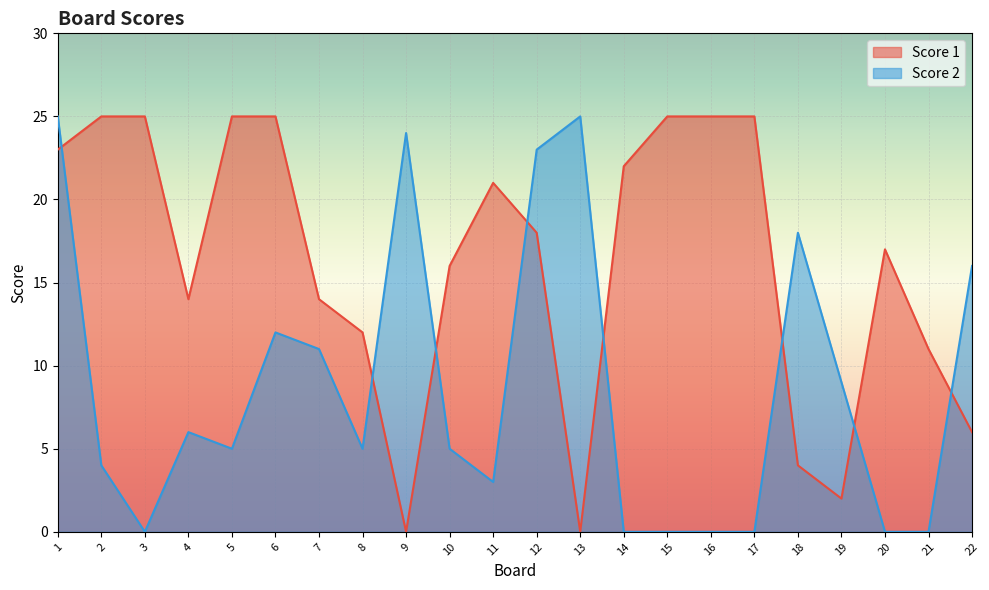

At which category is the sum across all series the highest?

1